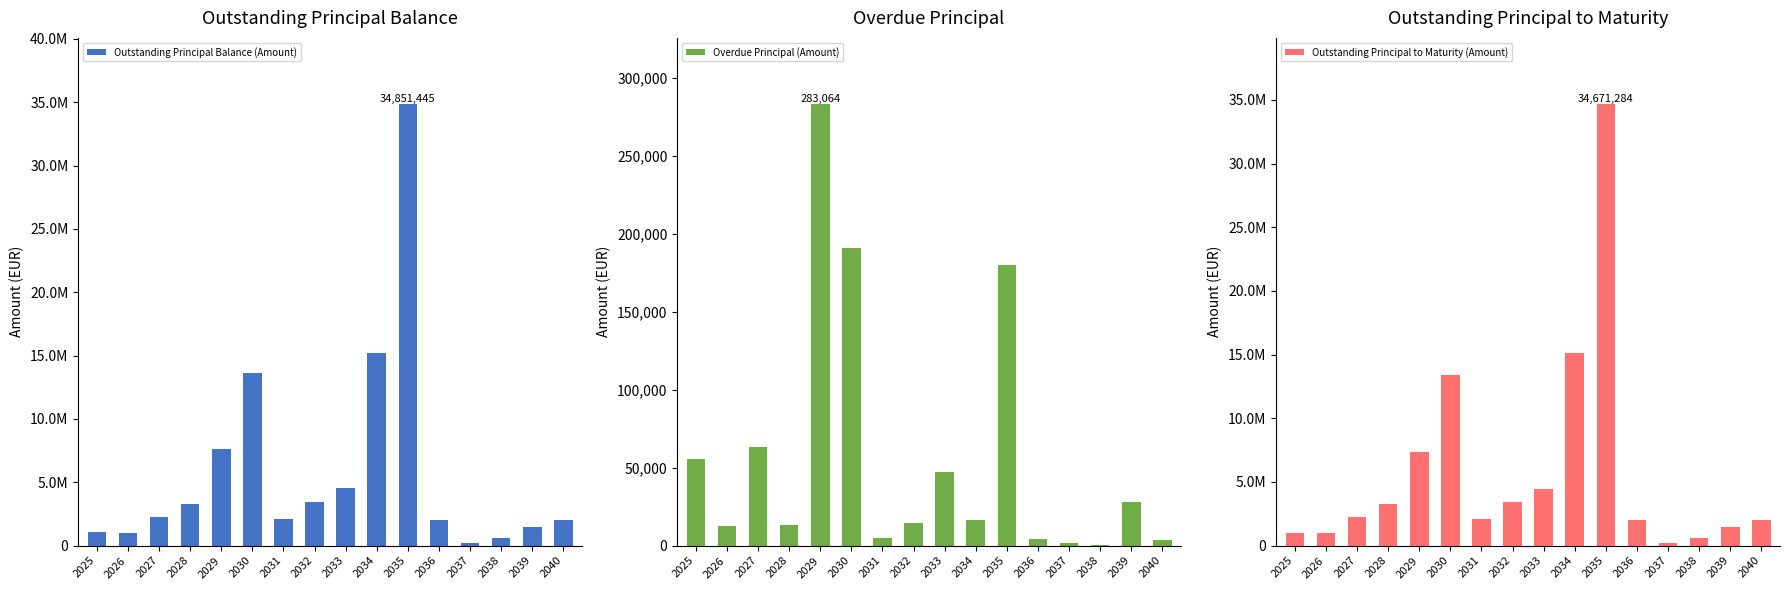

Where is Outstanding Principal Balance (Amount) nearest to the value 17536232?

2034